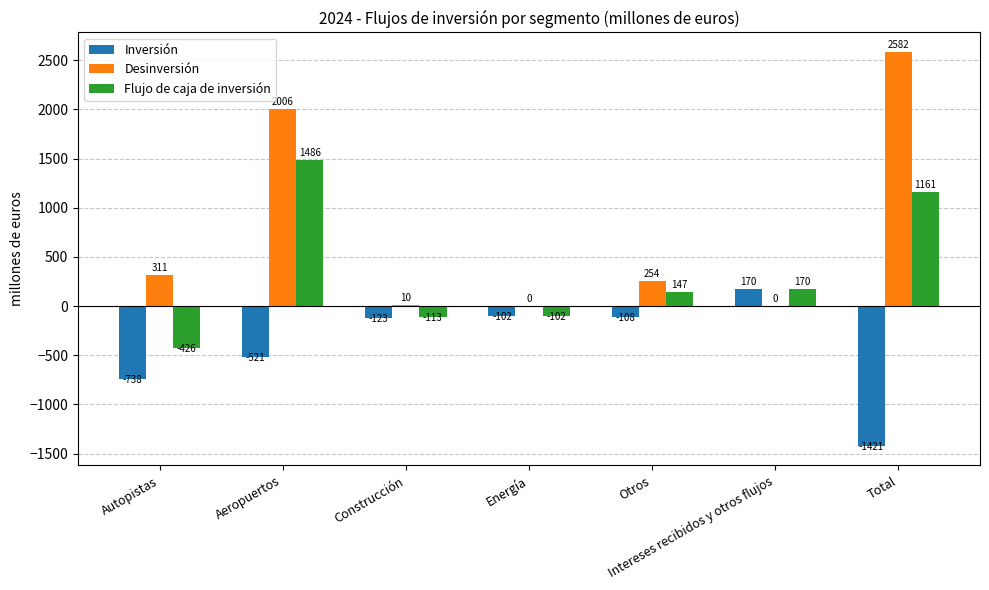

What are all the series names shown in the legend?

Inversión, Desinversión, Flujo de caja de inversión